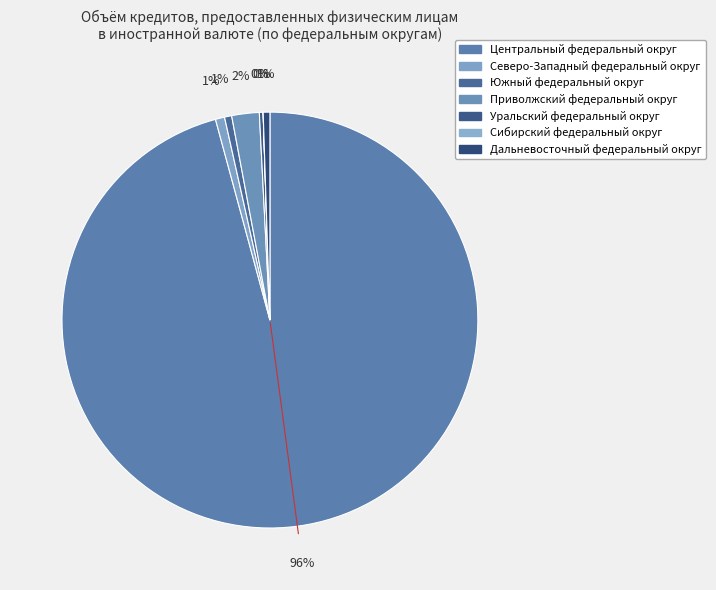

Which category has the smallest portion of the pie?

Сибирский федеральный округ